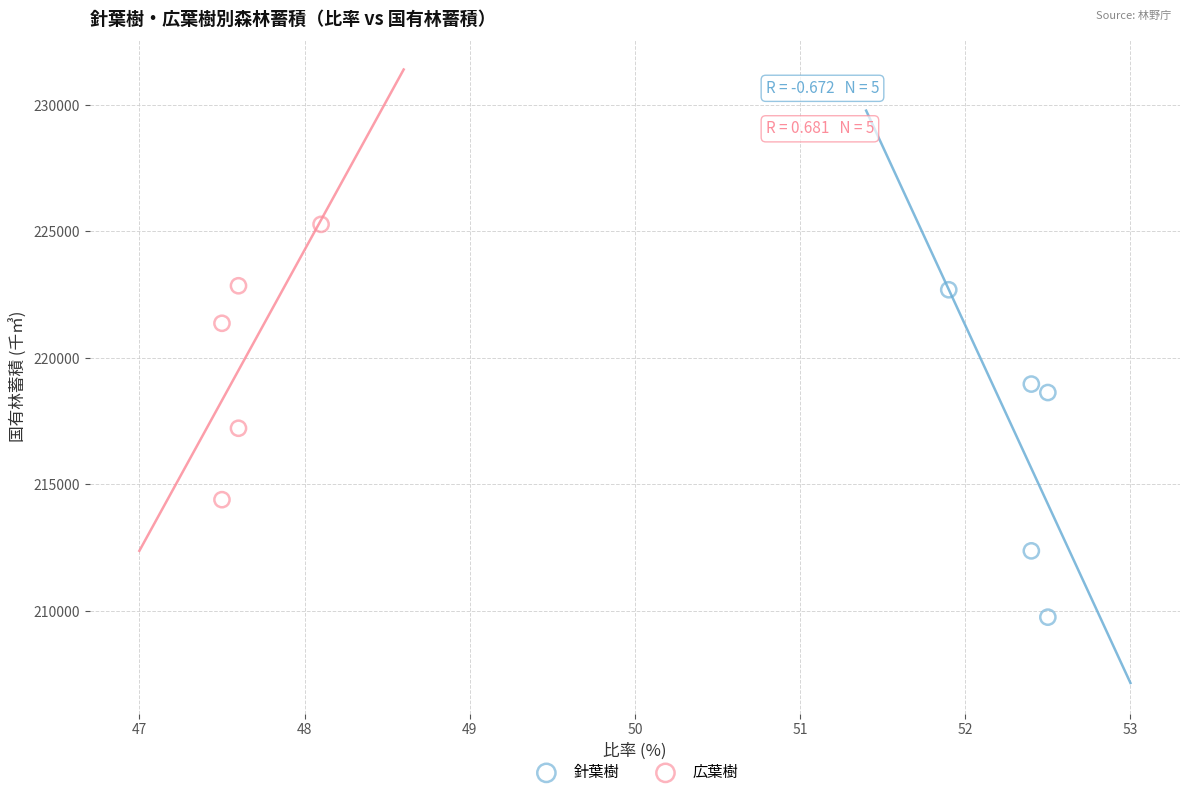

Which series has the largest Y range (max minus min)?

針葉樹